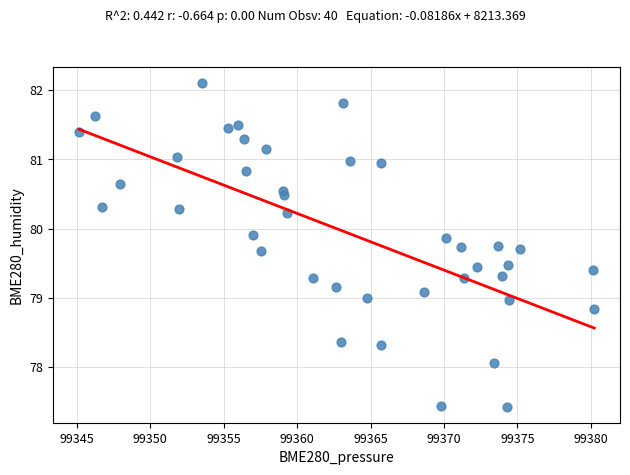

What is the range of Y values (max minus min)?

4.7